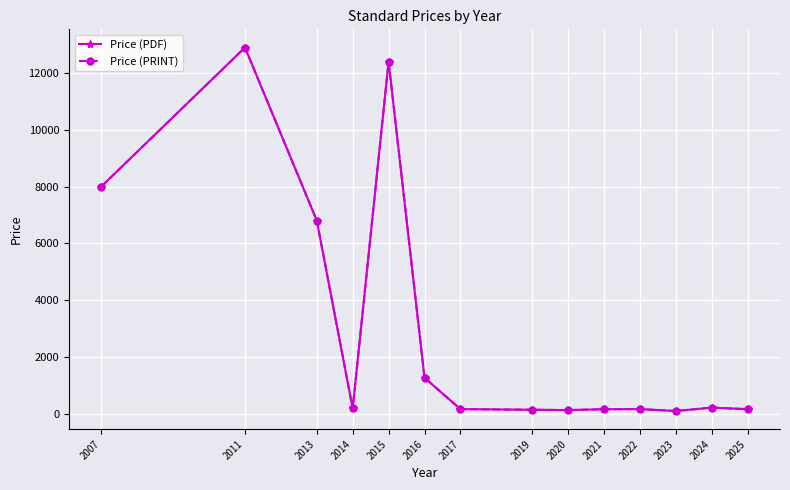

What is the total value across all series at 2016?

2521.0